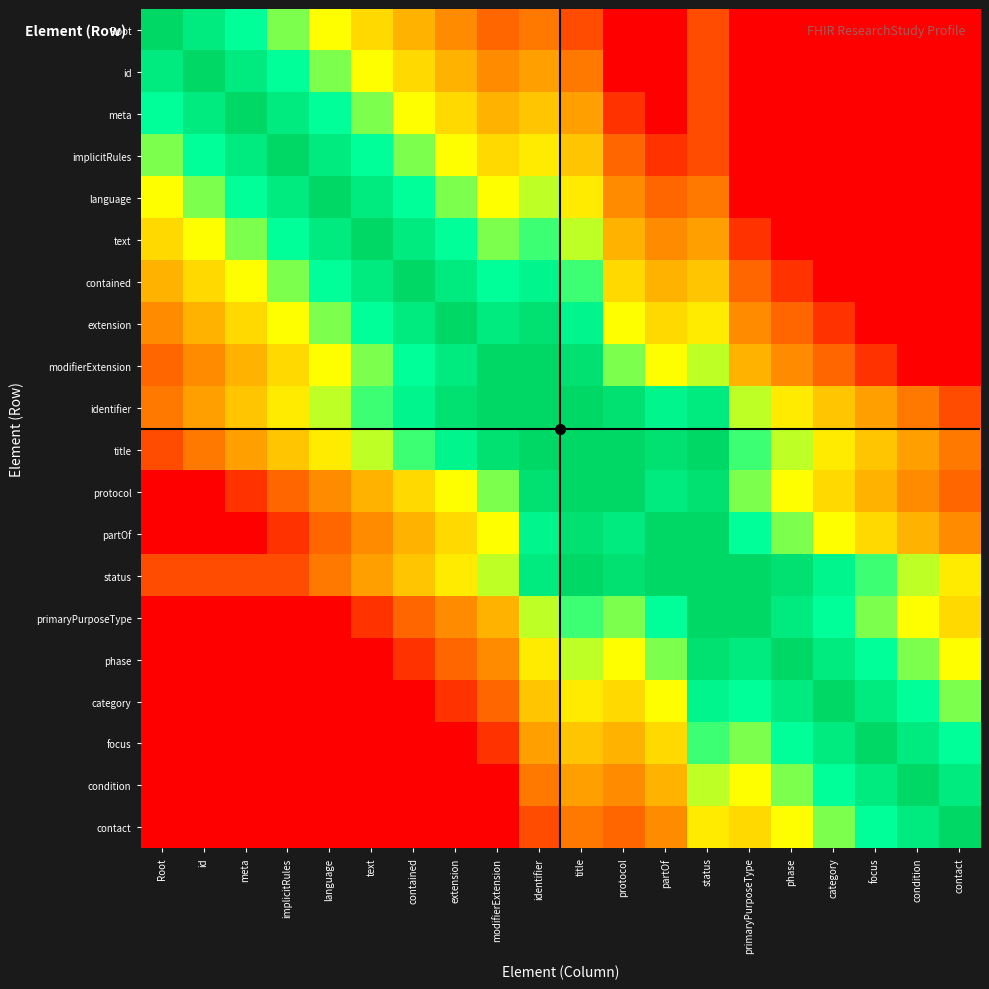

List the series in order of their peak value, highest first.

Root, id, meta, implicitRules, language, text, contained, extension, modifierExtension, identifier, title, protocol, partOf, status, primaryPurposeType, phase, category, focus, condition, contact